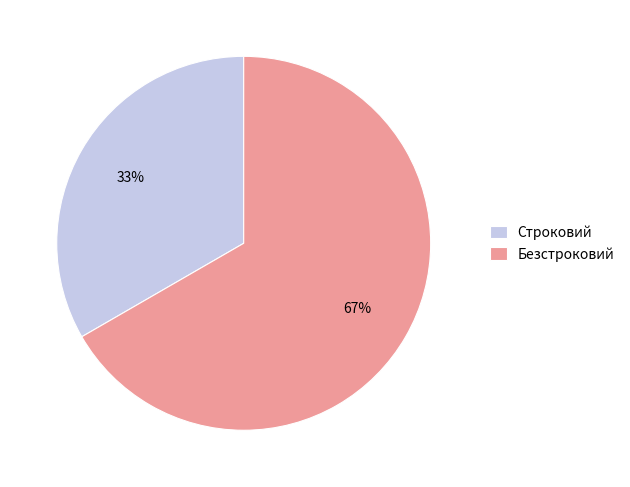

To the nearest percent, what is the combined percentage of Безстроковий and Строковий?

100%